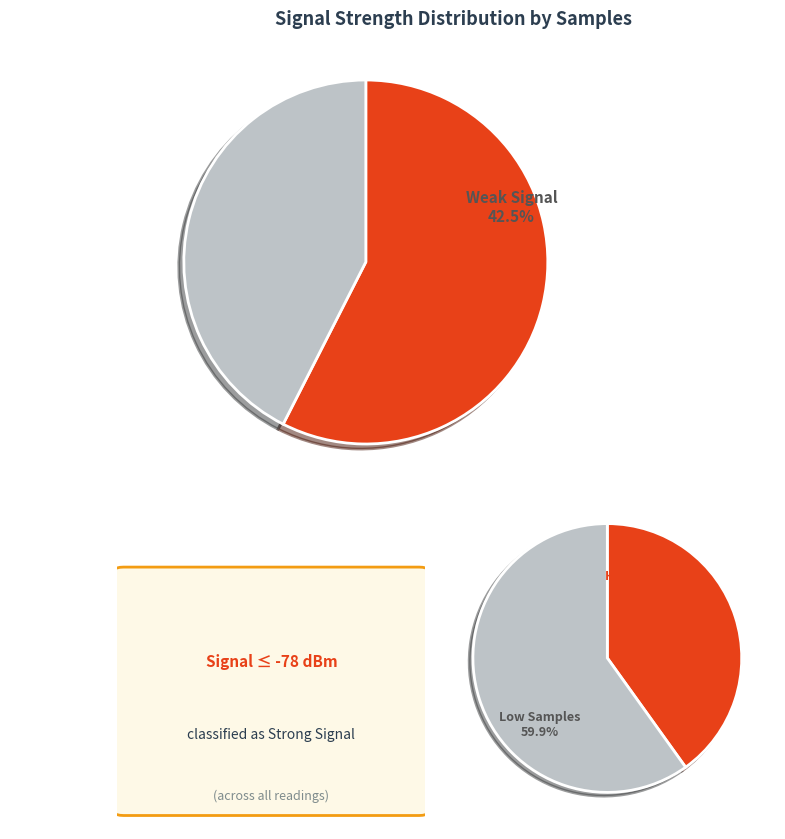

Is 29 the majority of the pie?

No